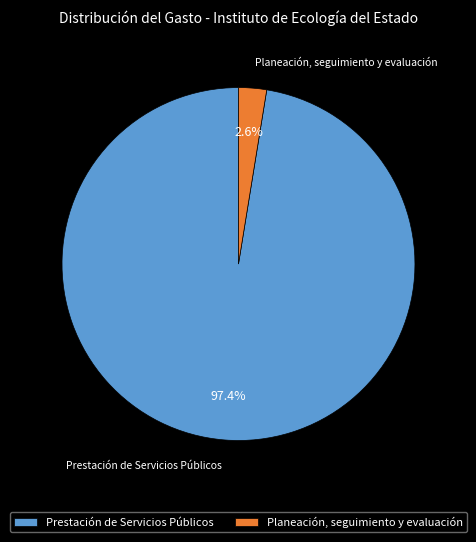

Combined, what portion of the pie is Planeación, seguimiento y evaluación and Prestación de Servicios Públicos?

100.0%